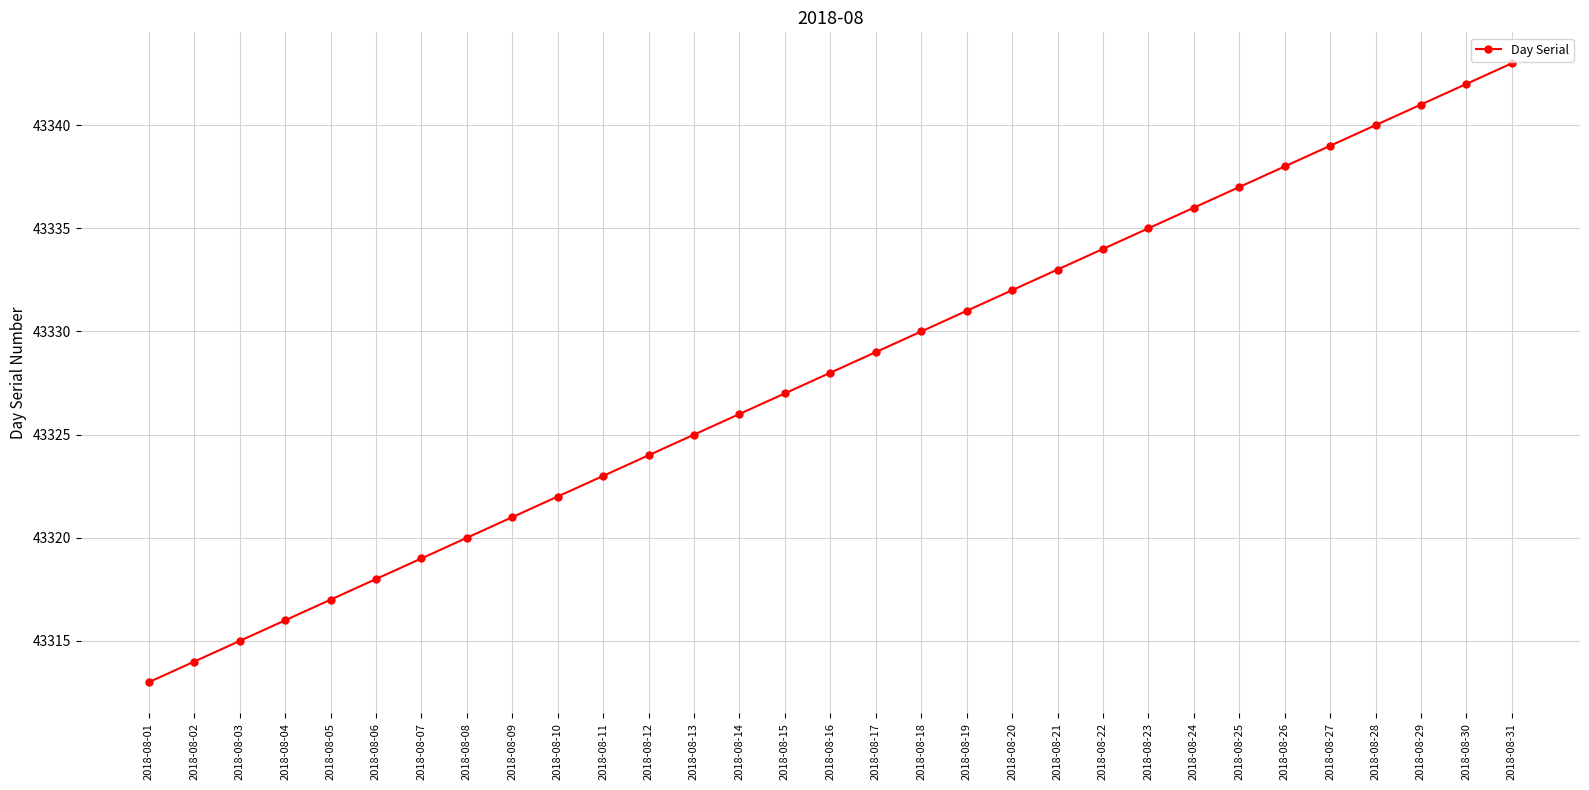

At which category does the chart reach its minimum across all series?

2018-08-01